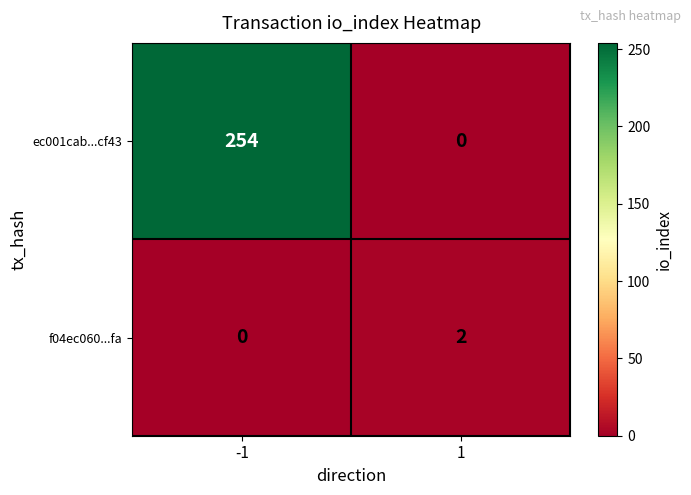

At how many categories does at least one series exceed 63?

1